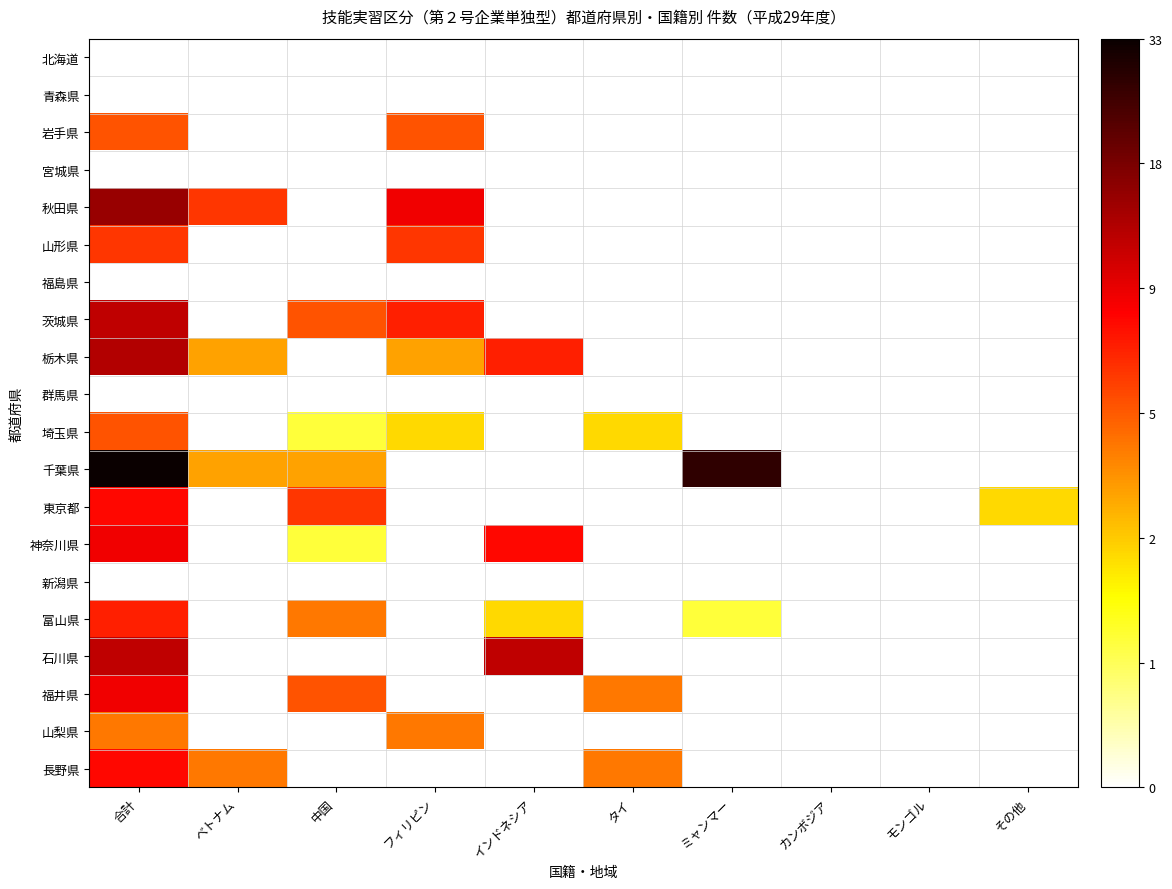

At how many categories does at least one series exceed 0?

8